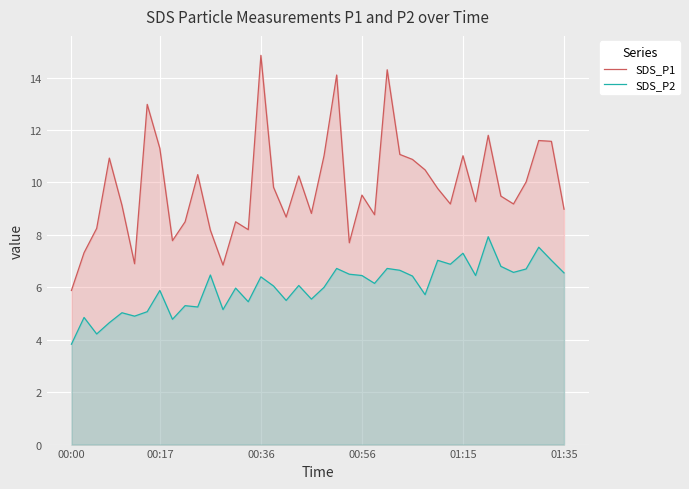

True or false: SDS_P2 and SDS_P1 intersect in this chart.

False